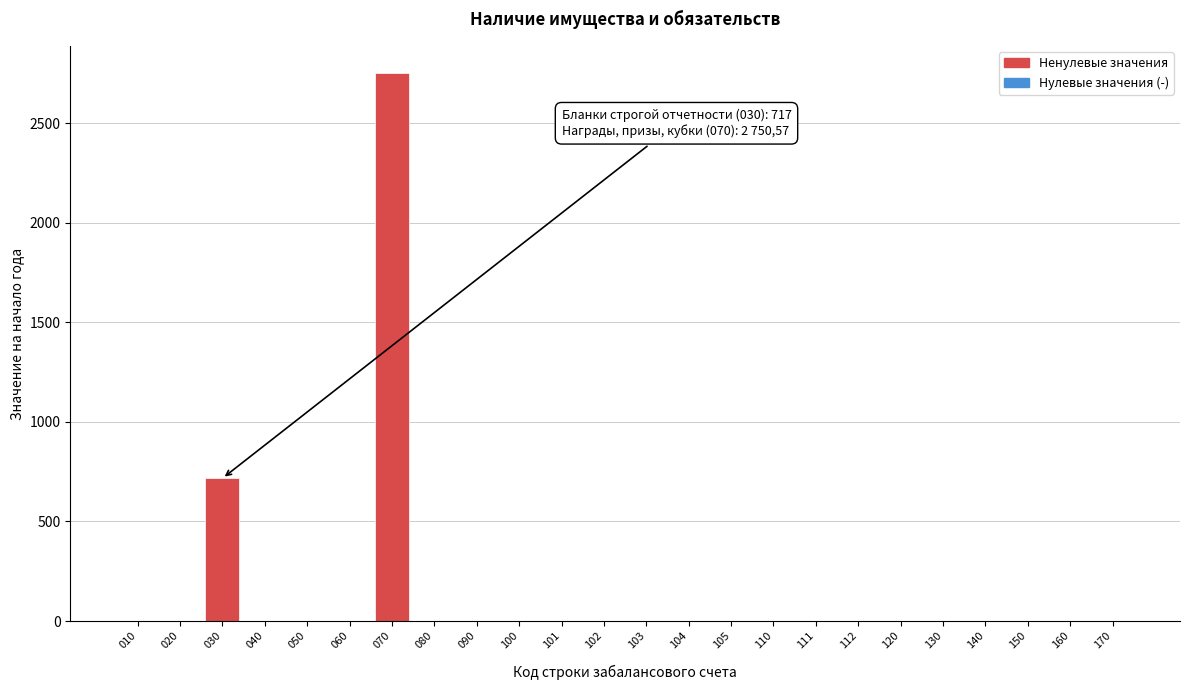

Reading left to right, what are all the values shown in this chart?

010=0.0	020=0.0	030=717.0	040=0.0	050=0.0	060=0.0	070=2750.6	080=0.0	090=0.0	100=0.0	101=0.0	102=0.0	103=0.0	104=0.0	105=0.0	110=0.0	111=0.0	112=0.0	120=0.0	130=0.0	140=0.0	150=0.0	160=0.0	170=0.0